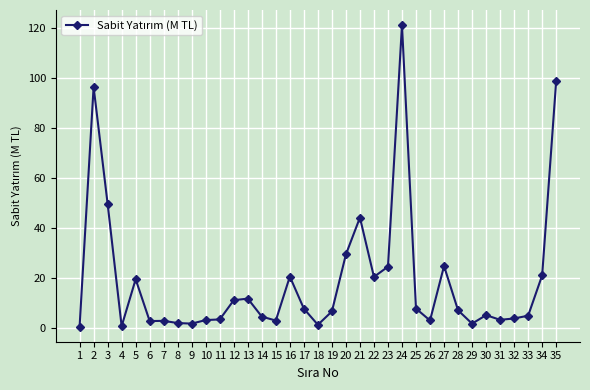

What is the maximum value shown in the chart?

121.3